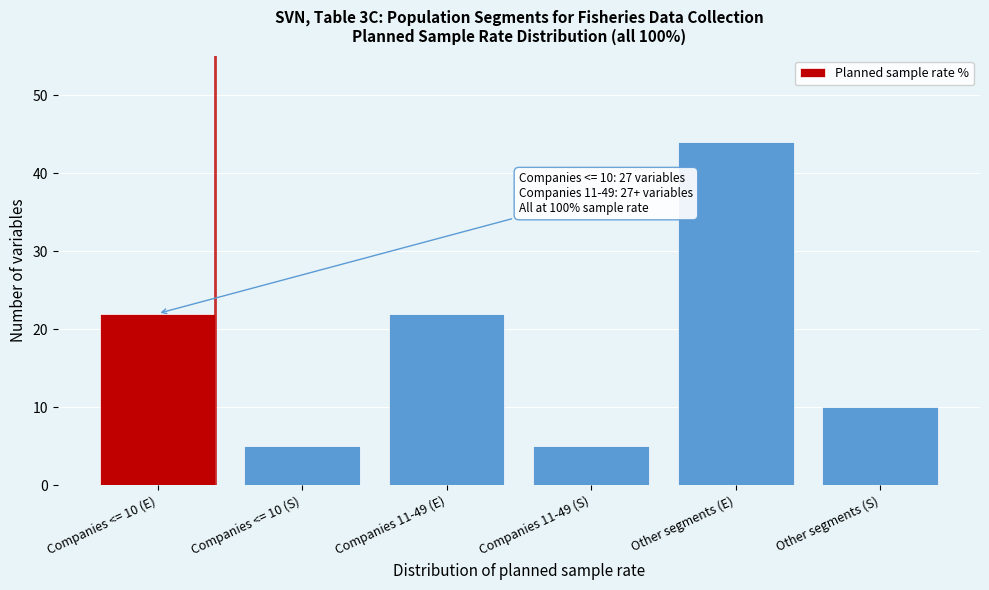

Reading left to right, list all the values displayed in this chart.

22	5	22	5	44	10